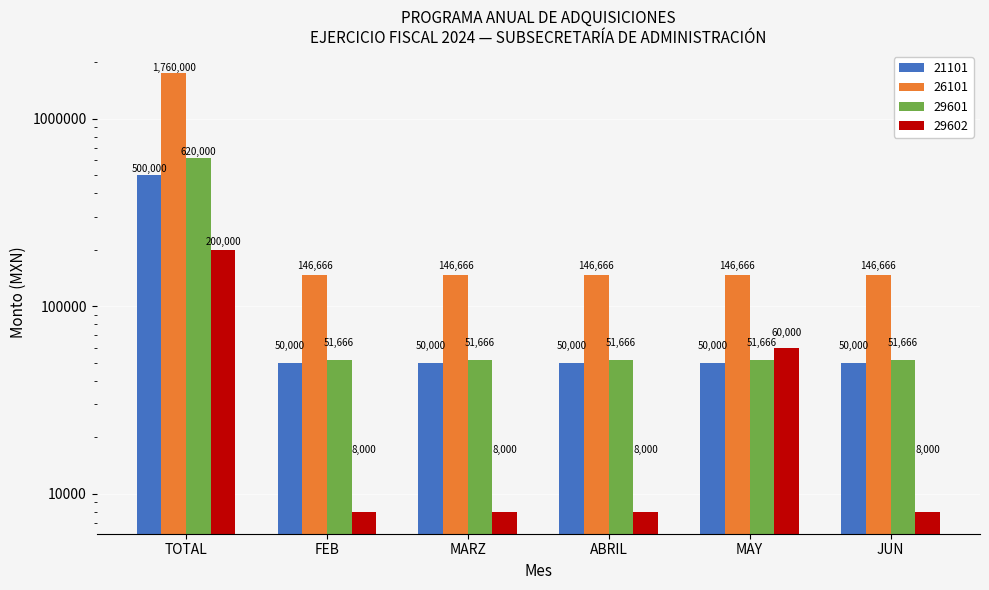

What is the maximum value shown in the chart?

1760000